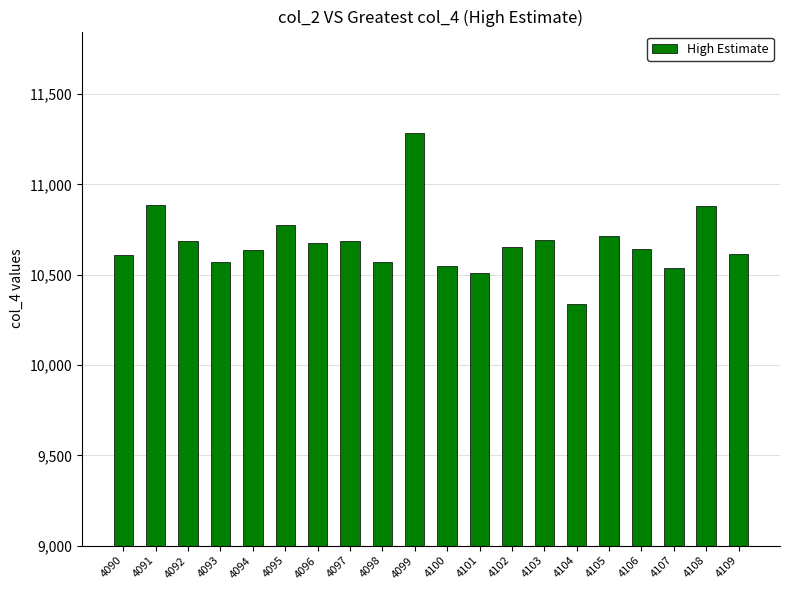

What is the average value?

10675